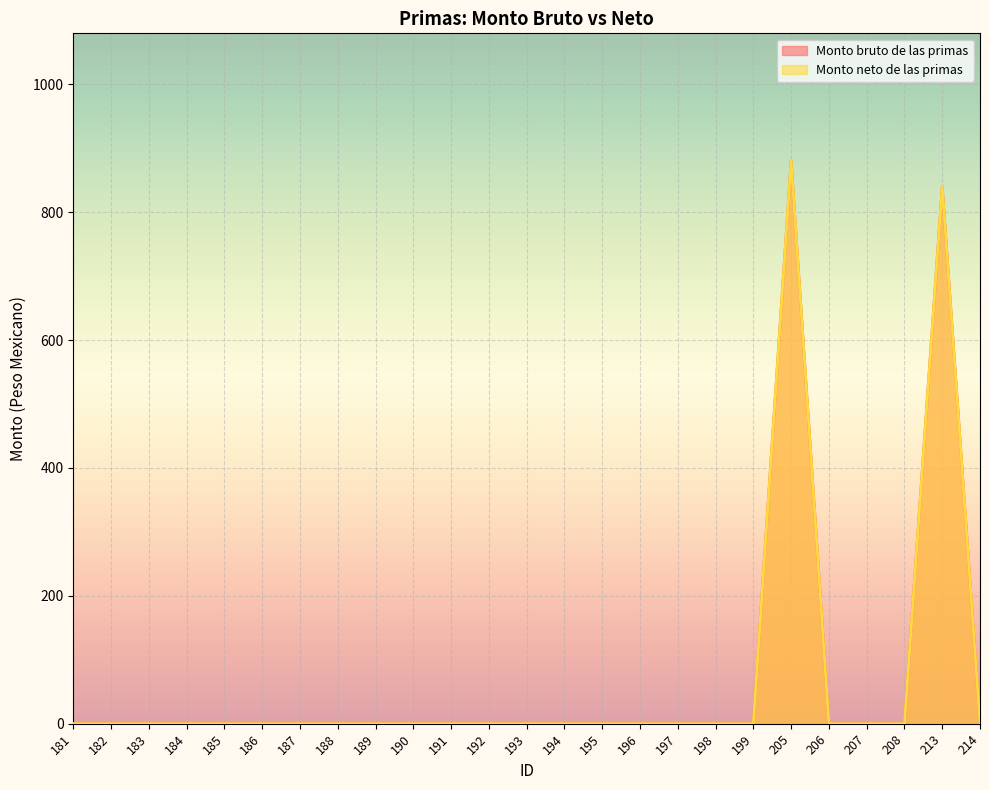

What is the value of the Monto neto de las primas point at the 20th from the left?

880